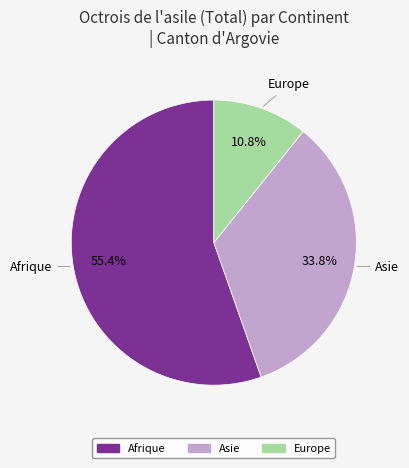

Is there any slice that represents more than half of the pie?

Yes